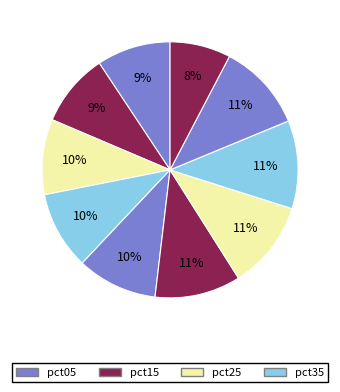

Count the number of slices in the pie.

10